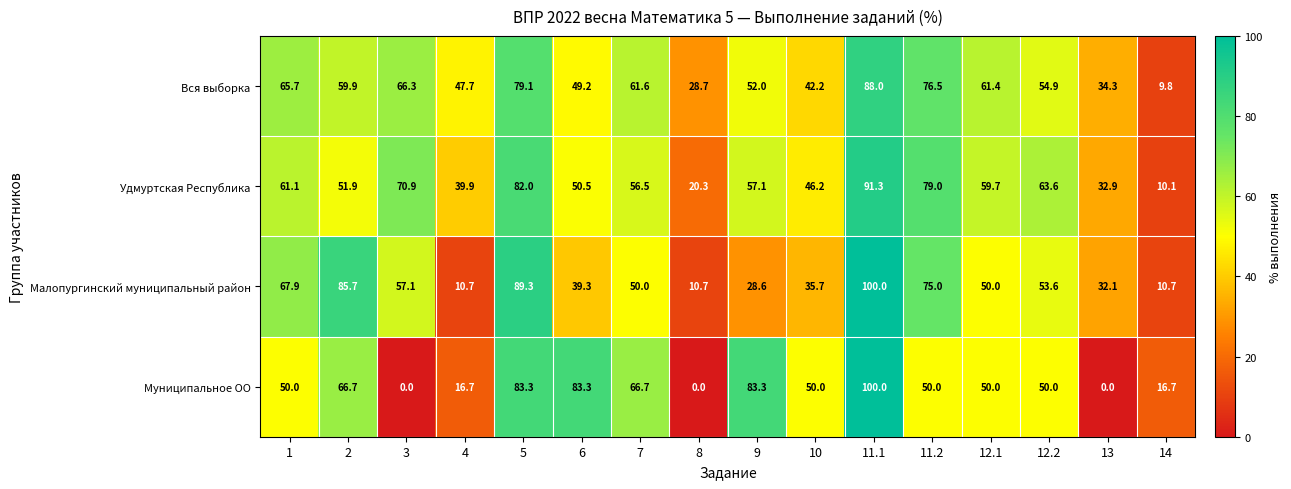

Where is Удмуртская Республика nearest to the value 50?

6